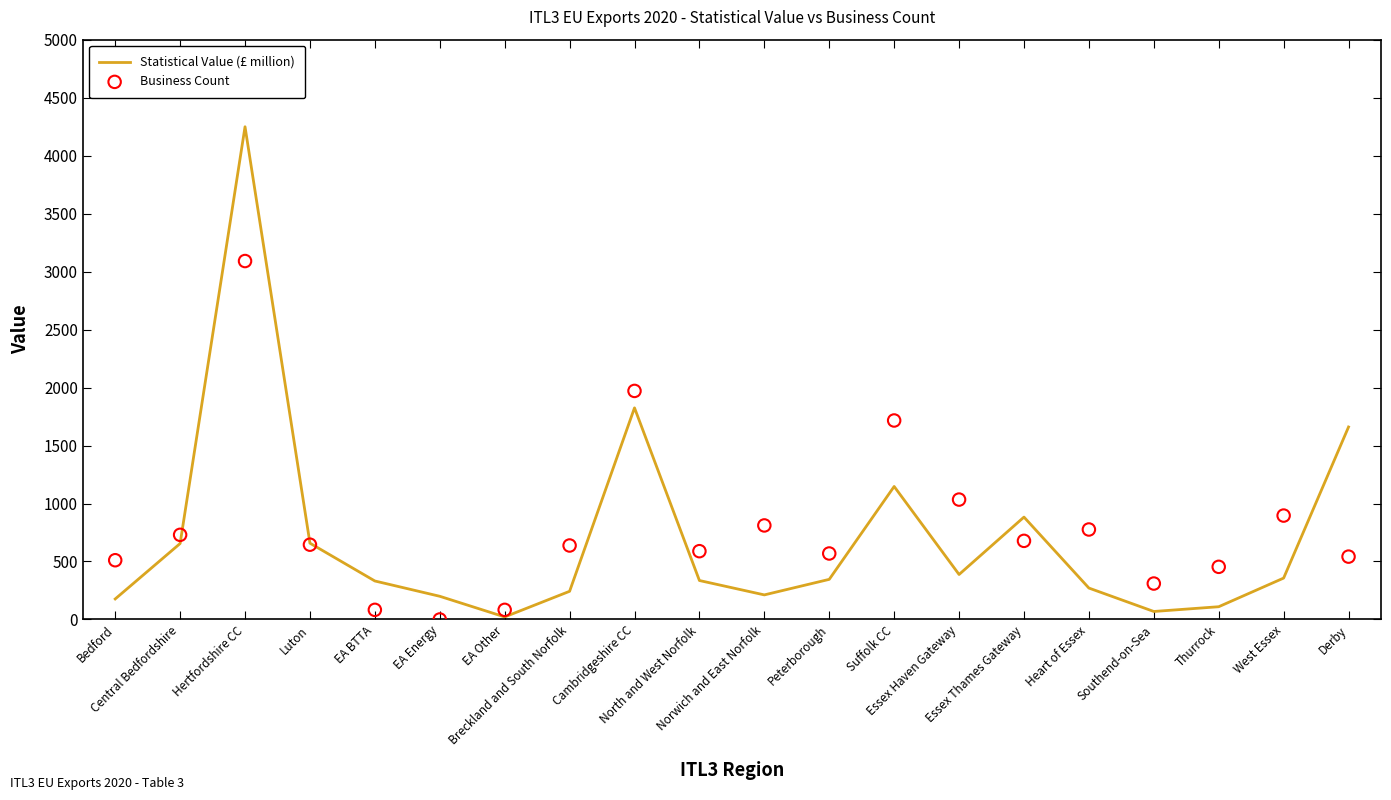

Which series reaches the maximum Y coordinate?

Statistical Value (£ million)